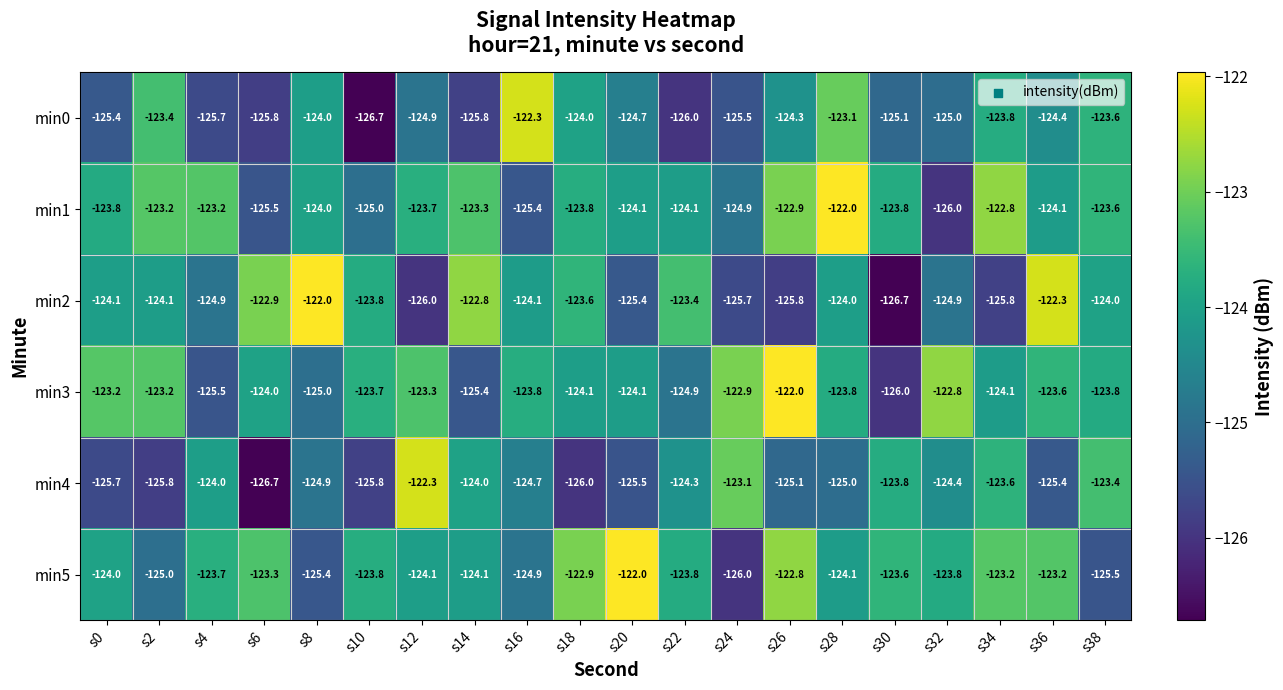

At which category is the sum across all series the highest?

s28